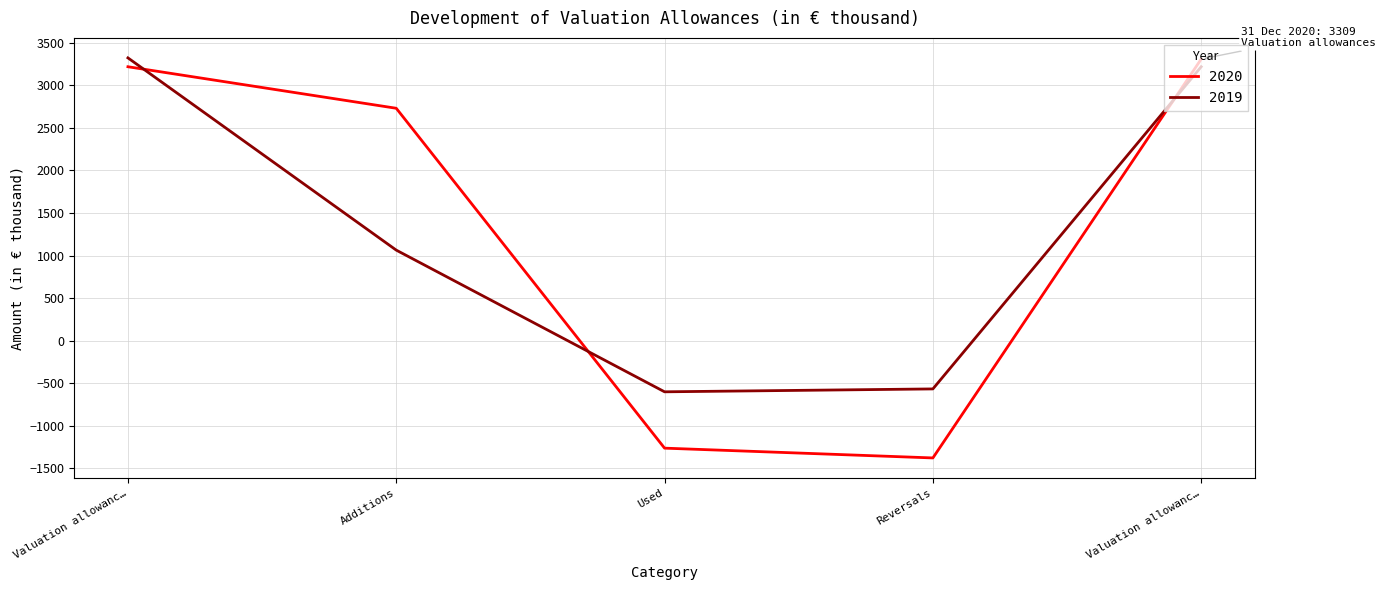

Is this an area chart (filled region under the line)?

No